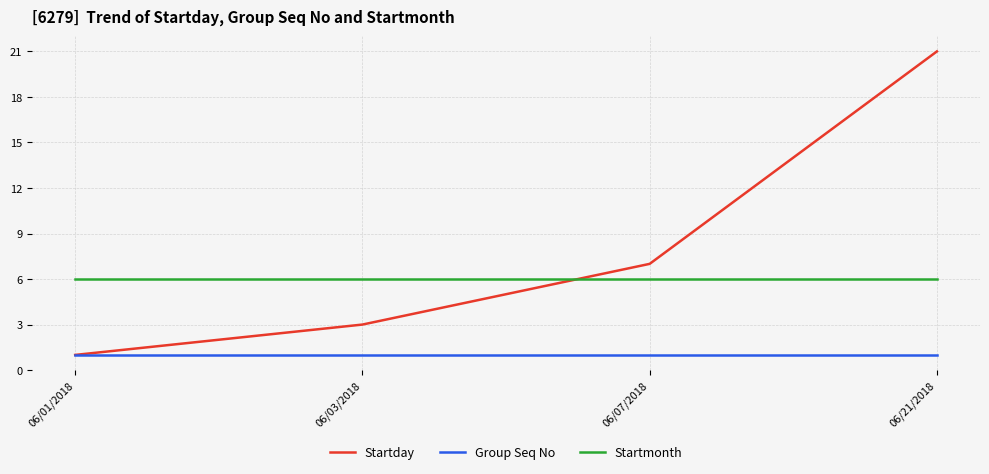

The value of Startday at 06/03/2018 is 3. True or false?

True